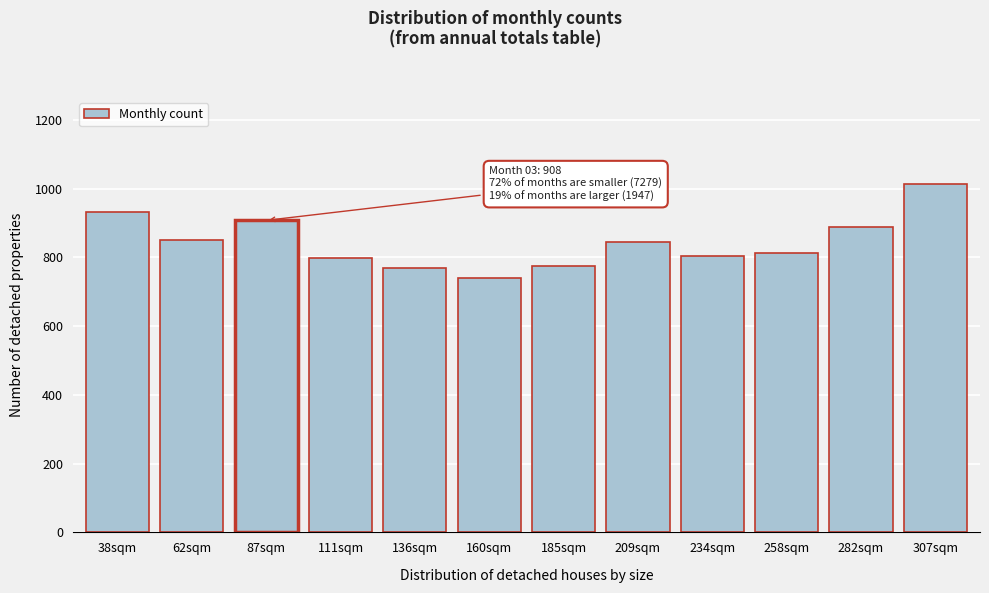

Which category has the lowest value across all series?

160sqm